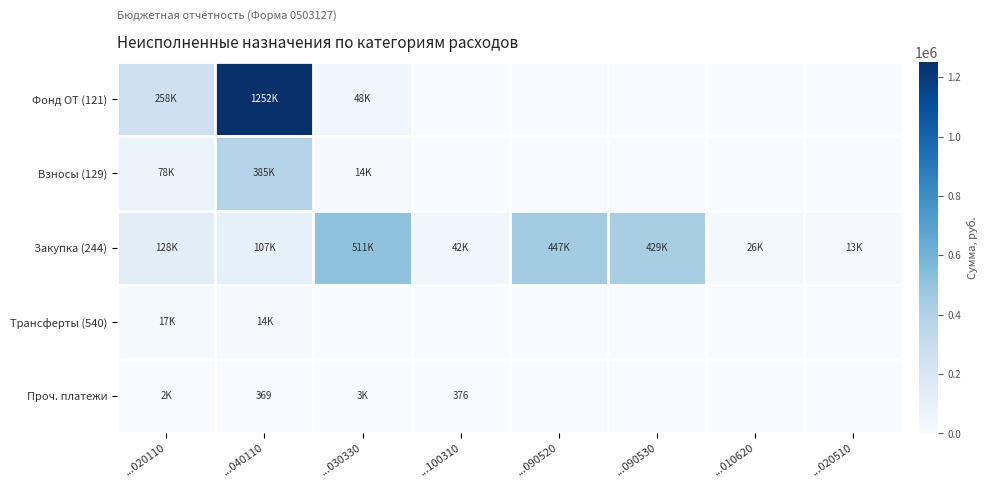

How many positive values does the Фонд ОТ (121) series have?

3